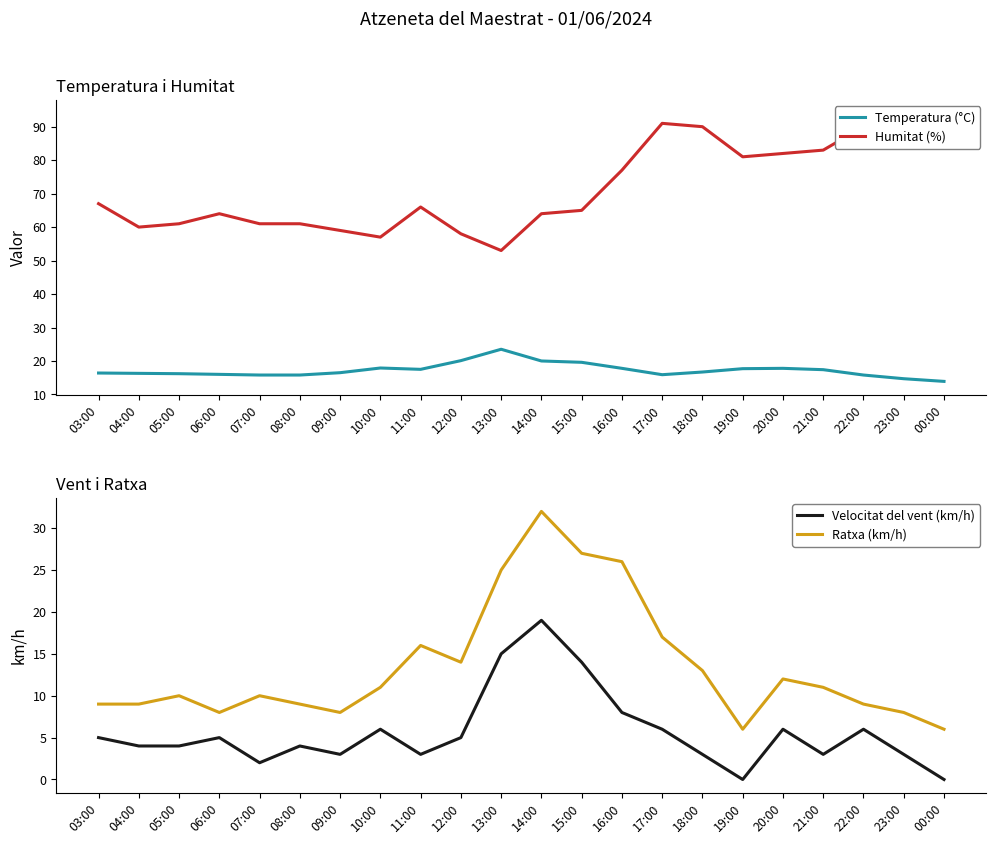

How many interior local valleys does the Humitat (%) series have?

4